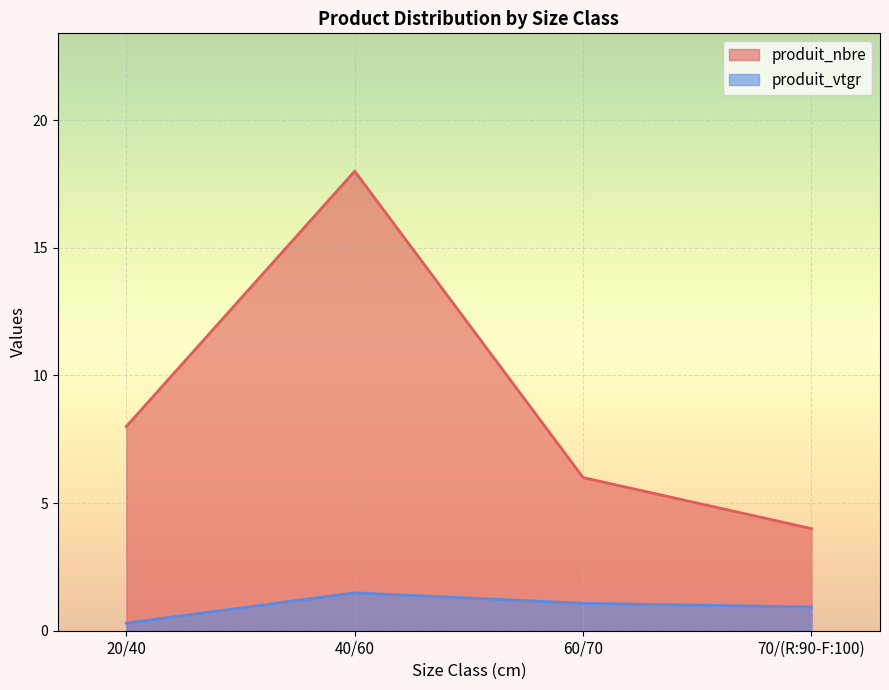

At which label does produit_nbre reach its minimum?

70/(R:90-F:100)